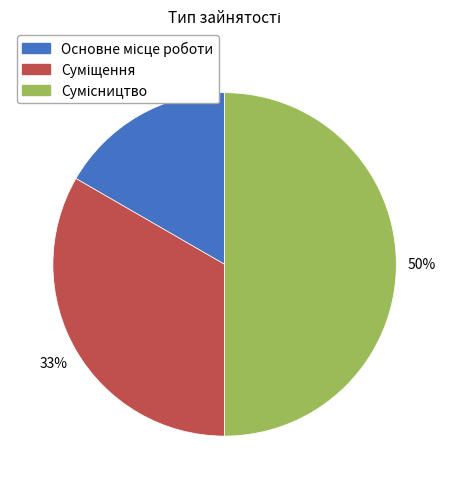

To the nearest percent, what is the difference between the largest and smallest slice percentages?

33%